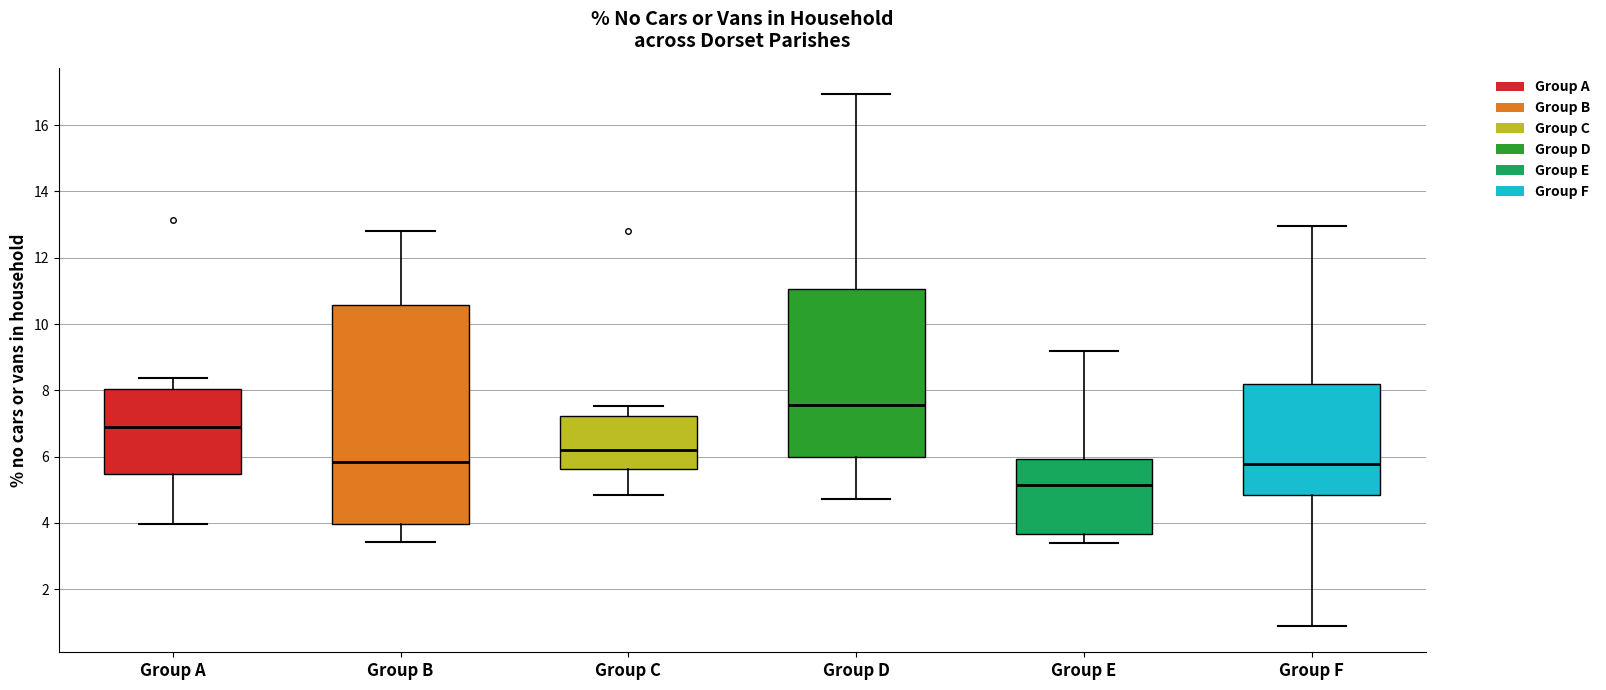

Reading left to right, read every box against the y-axis: the position of its median line, the range the box covers, and the ends of its whiskers. The values are not printed on the chart, so give them approximately, as read against the axis.

Group A: median 7.0, box 5.4 to 8.0, whiskers 4.0 to 8.4
Group B: median 5.8, box 4.0 to 10.6, whiskers 3.4 to 12.8
Group C: median 6.2, box 5.6 to 7.2, whiskers 4.8 to 7.6
Group D: median 7.6, box 6.0 to 11.0, whiskers 4.8 to 17.0
Group E: median 5.2, box 3.6 to 6.0, whiskers 3.4 to 9.2
Group F: median 5.8, box 4.8 to 8.2, whiskers 1.0 to 13.0